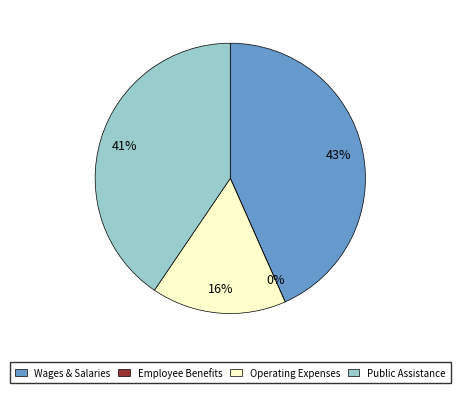

Is there any slice that represents more than half of the pie?

No